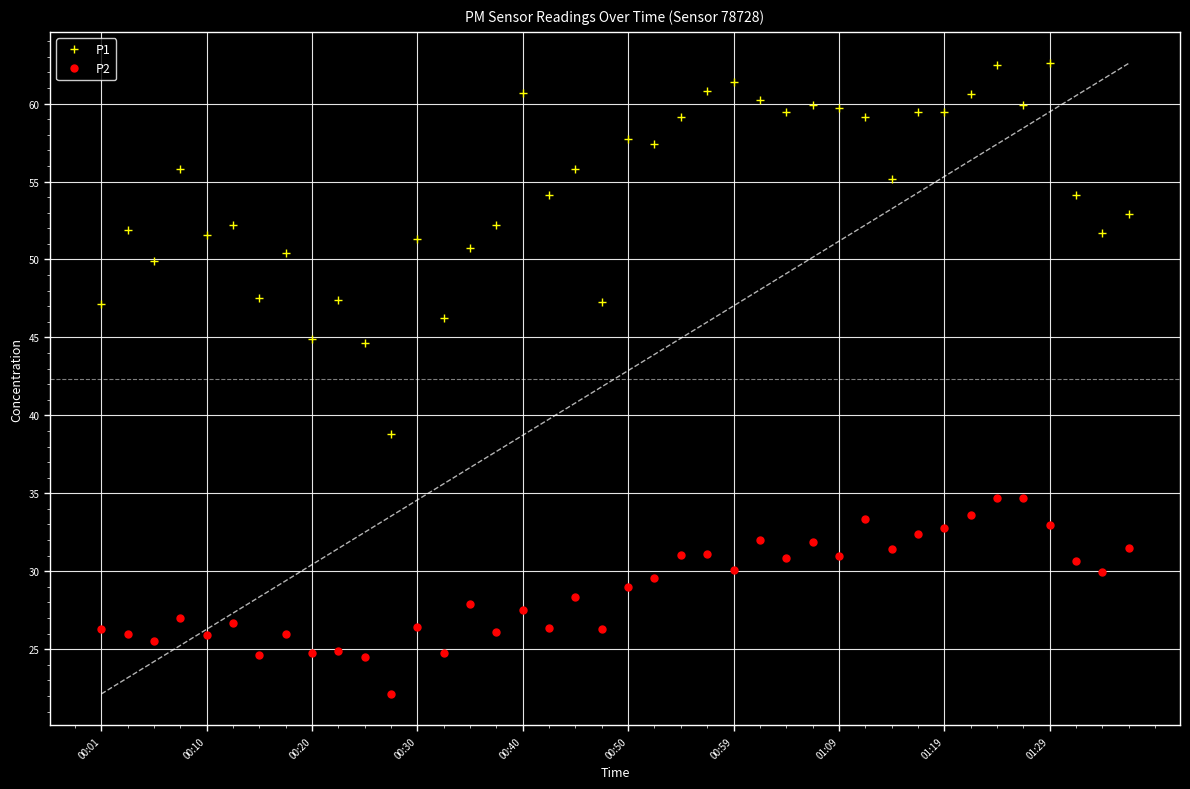

What is the minimum value shown in the chart?

22.1